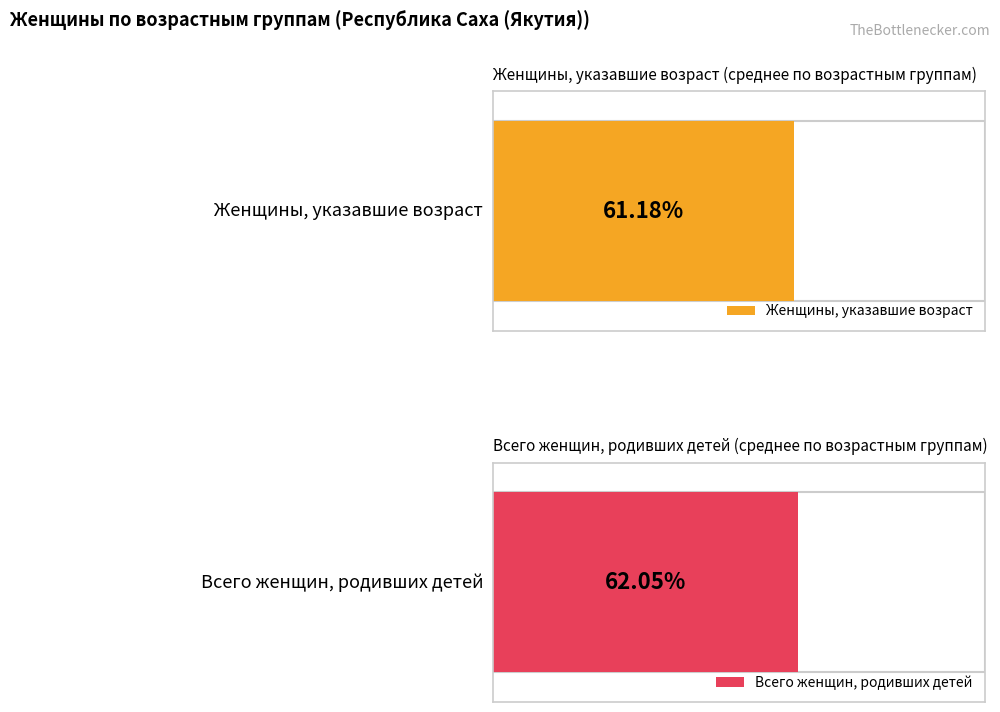

True or false: Всего женщин, родивших детей has a value of 16517 at 45-49.

False